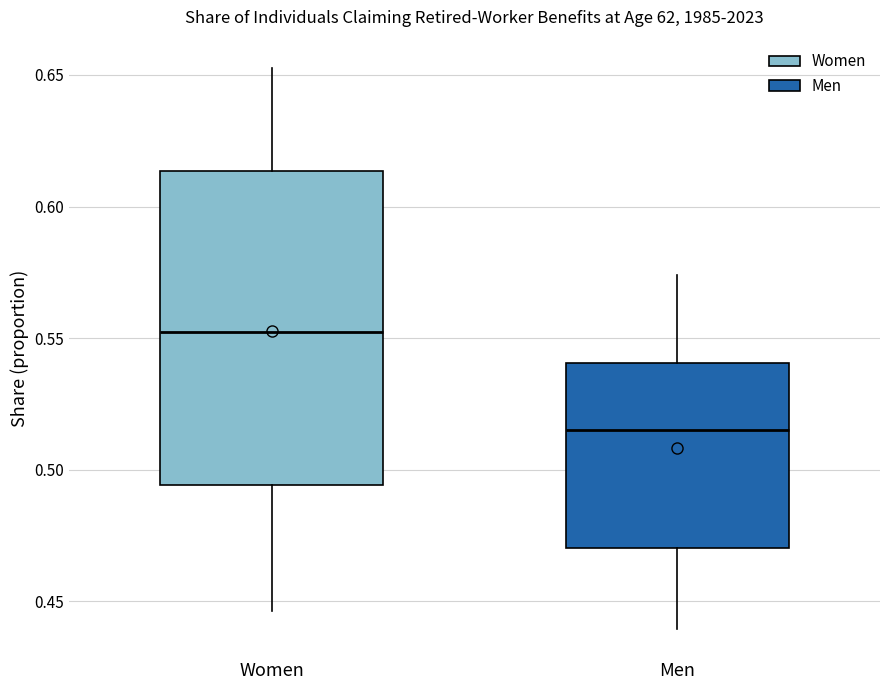

Reading left to right, transcribe this box plot: for each box, give where its median line is, the range the box spans, and where its two whiskers end, as read against the y-axis. The values are not printed on the chart, so give them approximately, as read against the axis.

Women: median 0.550, box 0.495 to 0.615, whiskers 0.445 to 0.655
Men: median 0.515, box 0.470 to 0.540, whiskers 0.440 to 0.575